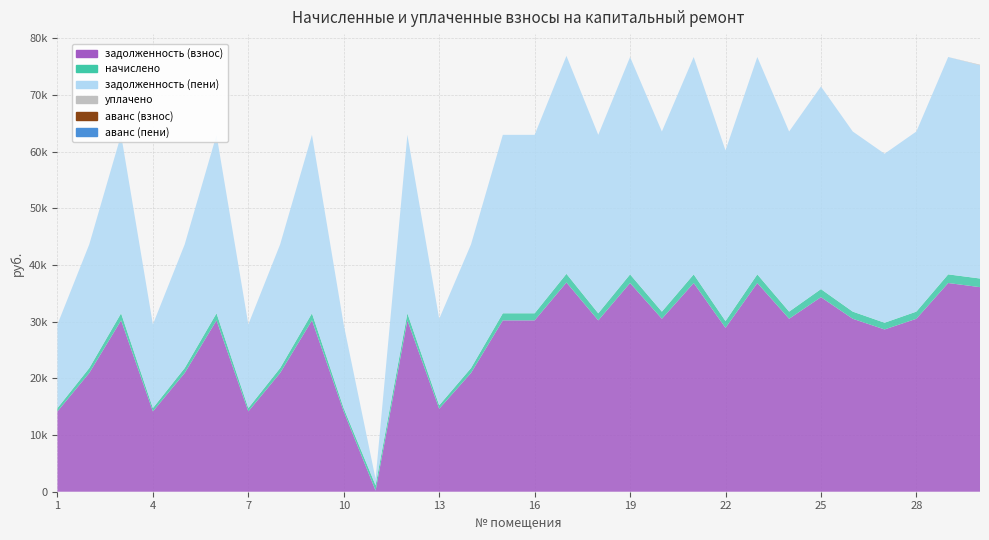

Reading left to right, list all the values displayed in this chart.

задолженность (взнос): 1=14173.6	2=20954.3	3=30230.4	4=14173.6	5=20954.3	6=30230.4	7=14173.6	8=20954.3	9=30230.4	10=14126.4	11=199.5	12=30230.4	13=14644.4	14=20954.3	15=30230.4	16=30230.4	17=36917.0	18=30230.4	19=36822.7	20=30513.1	21=36822.7	22=28912.1	23=36822.7	24=30513.1	25=34327.1	26=30513.1	27=28629.6	28=30513.1	29=36822.7	30=36092.7
начислено: 1=587.0	2=867.8	3=1251.9	4=587.0	5=867.8	6=1251.9	7=587.0	8=867.8	9=1251.9	10=585.0	11=936.0	12=1251.9	13=606.5	14=867.8	15=1251.9	16=1251.9	17=1528.8	18=1251.9	19=1524.9	20=1263.6	21=1524.9	22=1197.3	23=1524.9	24=1263.6	25=1421.5	26=1263.6	27=1185.6	28=1263.6	29=1524.9	30=1524.9
задолженность (пени): 1=14760.5	2=21822.0	3=31482.3	4=14760.5	5=21822.0	6=31482.3	7=14760.5	8=21822.0	9=31482.3	10=14711.4	11=1135.5	12=31482.3	13=15250.9	14=21822.0	15=31482.3	16=31482.3	17=38445.8	18=31482.3	19=38347.6	20=31776.7	21=38347.6	22=30109.4	23=38347.6	24=31776.7	25=35748.6	26=31776.7	27=29815.2	28=31776.7	29=38347.6	30=37617.6
уплачено: 1=0.0	2=0.0	3=0.0	4=0.0	5=0.0	6=0.0	7=0.0	8=0.0	9=0.0	10=0.0	11=0.0	12=0.0	13=0.0	14=0.0	15=0.0	16=0.0	17=0.0	18=0.0	19=0.0	20=0.0	21=0.0	22=0.0	23=0.0	24=0.0	25=0.0	26=0.0	27=0.0	28=0.0	29=0.0	30=103.0
аванс (взнос): 1=0.0	2=0.0	3=0.0	4=0.0	5=0.0	6=0.0	7=0.0	8=0.0	9=0.0	10=0.0	11=0.0	12=0.0	13=0.0	14=0.0	15=0.0	16=0.0	17=0.0	18=0.0	19=0.0	20=0.0	21=0.0	22=0.0	23=0.0	24=0.0	25=0.0	26=0.0	27=0.0	28=0.0	29=0.0	30=0.0
аванс (пени): 1=0.0	2=0.0	3=0.0	4=0.0	5=0.0	6=0.0	7=0.0	8=0.0	9=0.0	10=0.0	11=0.0	12=0.0	13=0.0	14=0.0	15=0.0	16=0.0	17=0.0	18=0.0	19=0.0	20=0.0	21=0.0	22=0.0	23=0.0	24=0.0	25=0.0	26=0.0	27=0.0	28=0.0	29=0.0	30=0.0